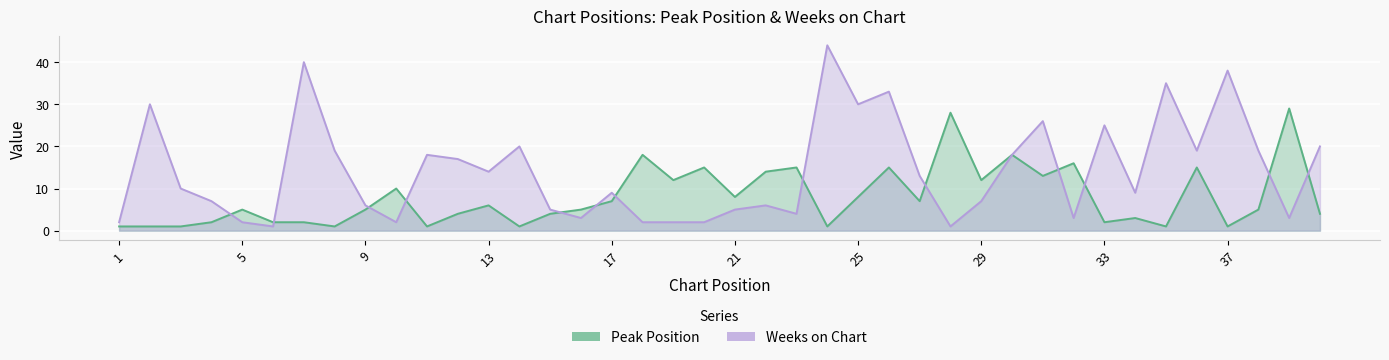

Rank the categories by Peak Position value from lowest to highest.

1, 2, 3, 8, 11, 14, 24, 35, 37, 4, 6, 7, 33, 34, 12, 15, 40, 5, 9, 16, 38, 13, 17, 27, 21, 25, 10, 19, 29, 31, 22, 20, 23, 26, 36, 32, 18, 30, 28, 39